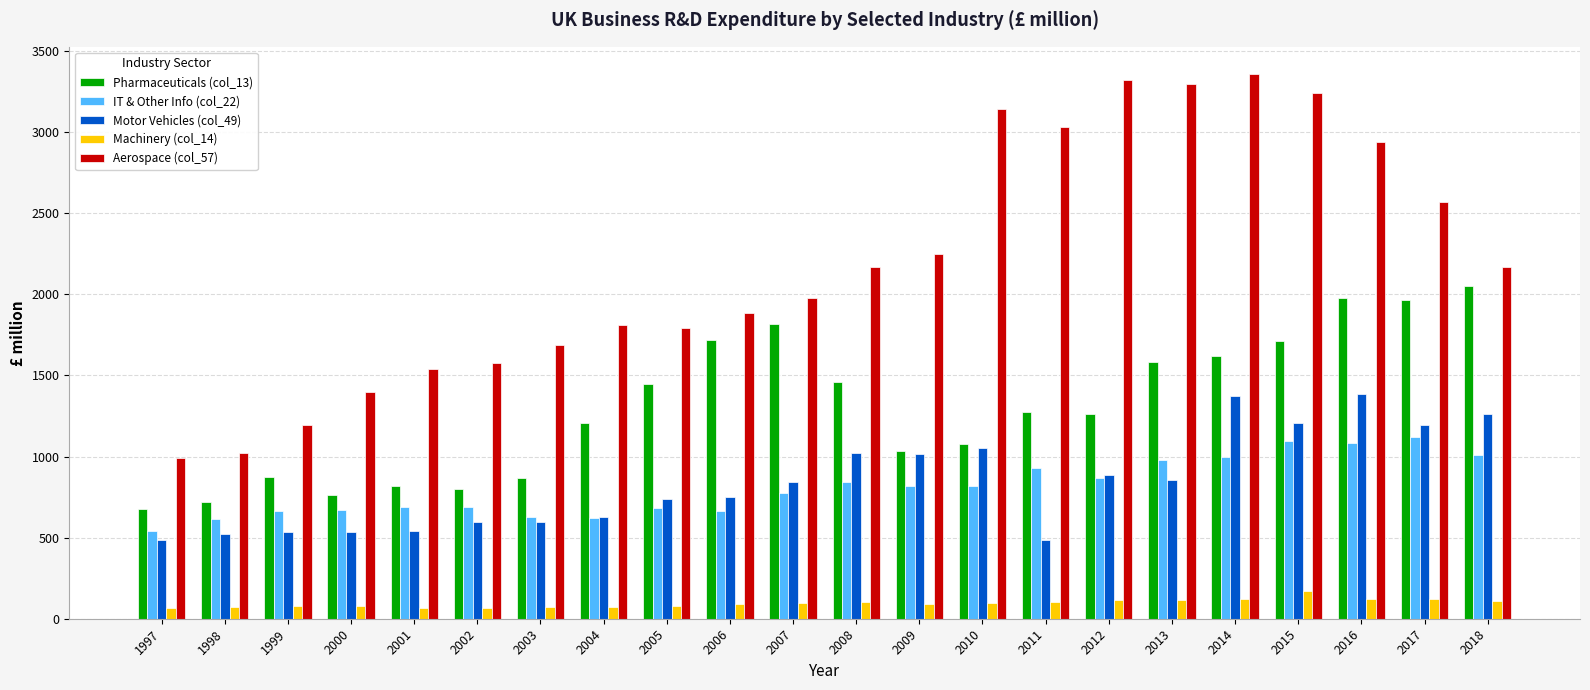

What is the minimum value for IT & Other Info (col_22)?

544